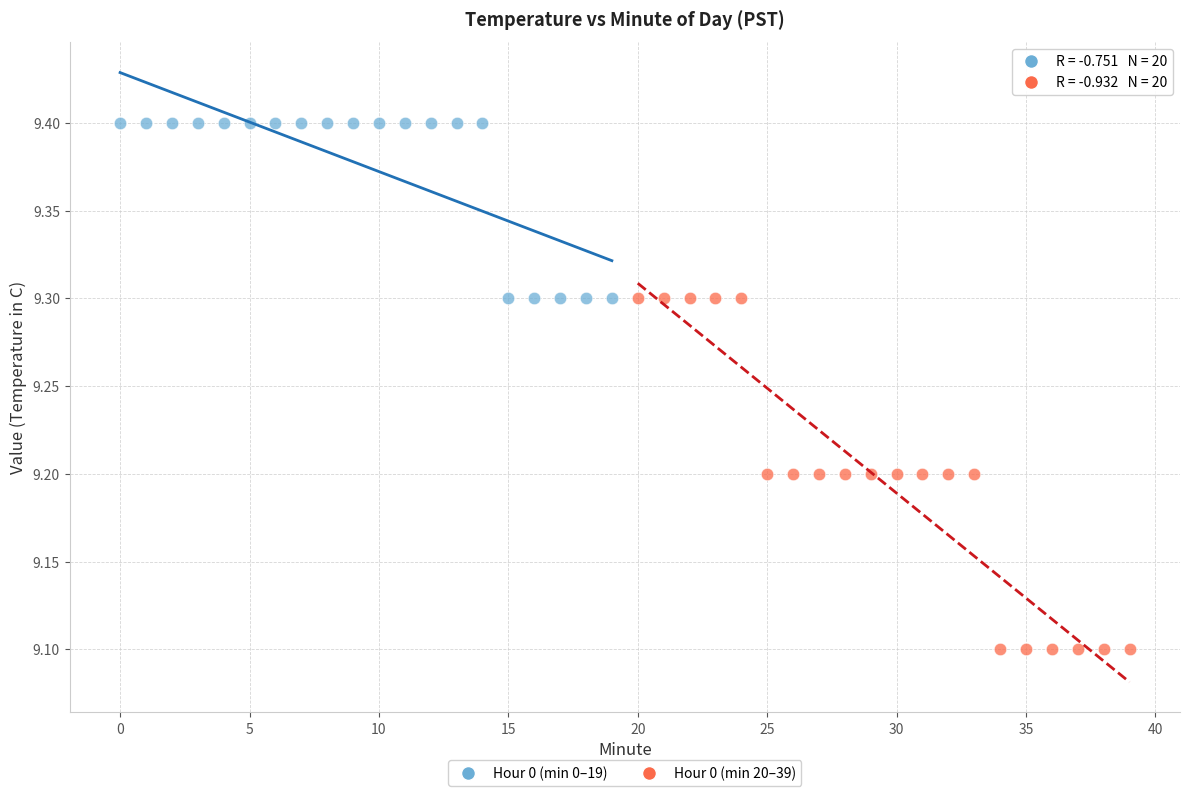

Which series reaches the maximum Y coordinate?

Hour 0 (min 0–19)